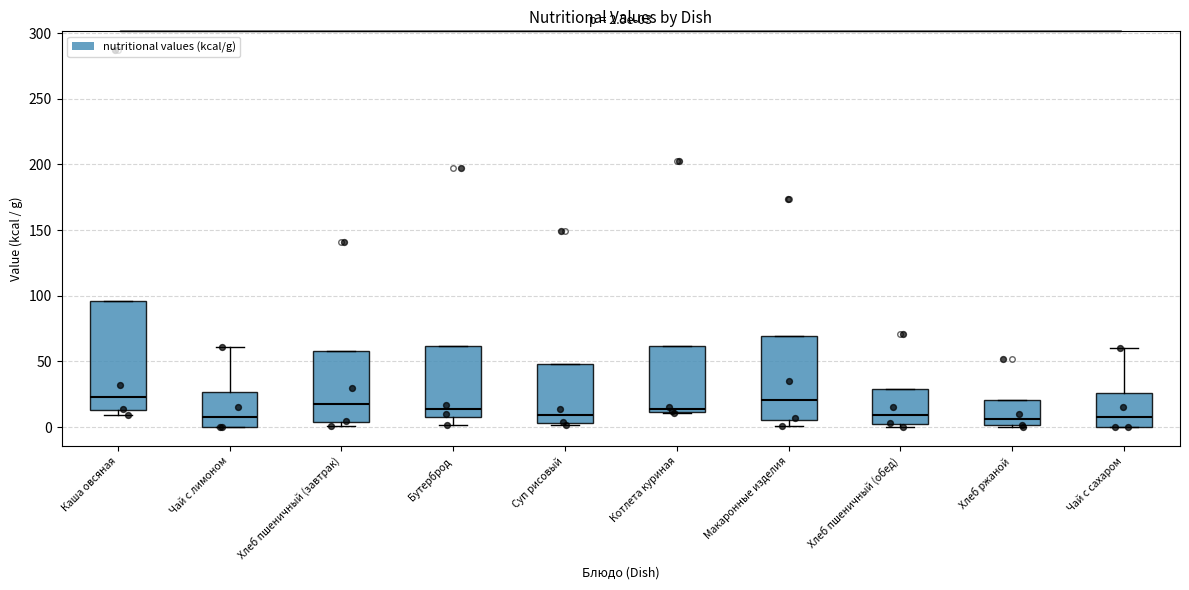

Which box is the tallest, from its lower edge to its upper edge?

Каша овсяная